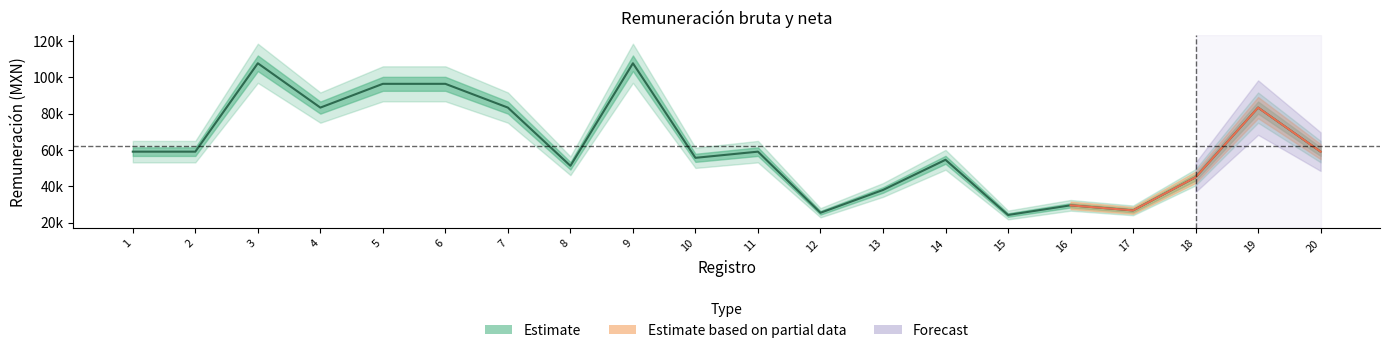

Which category has the lowest value across all series?

15